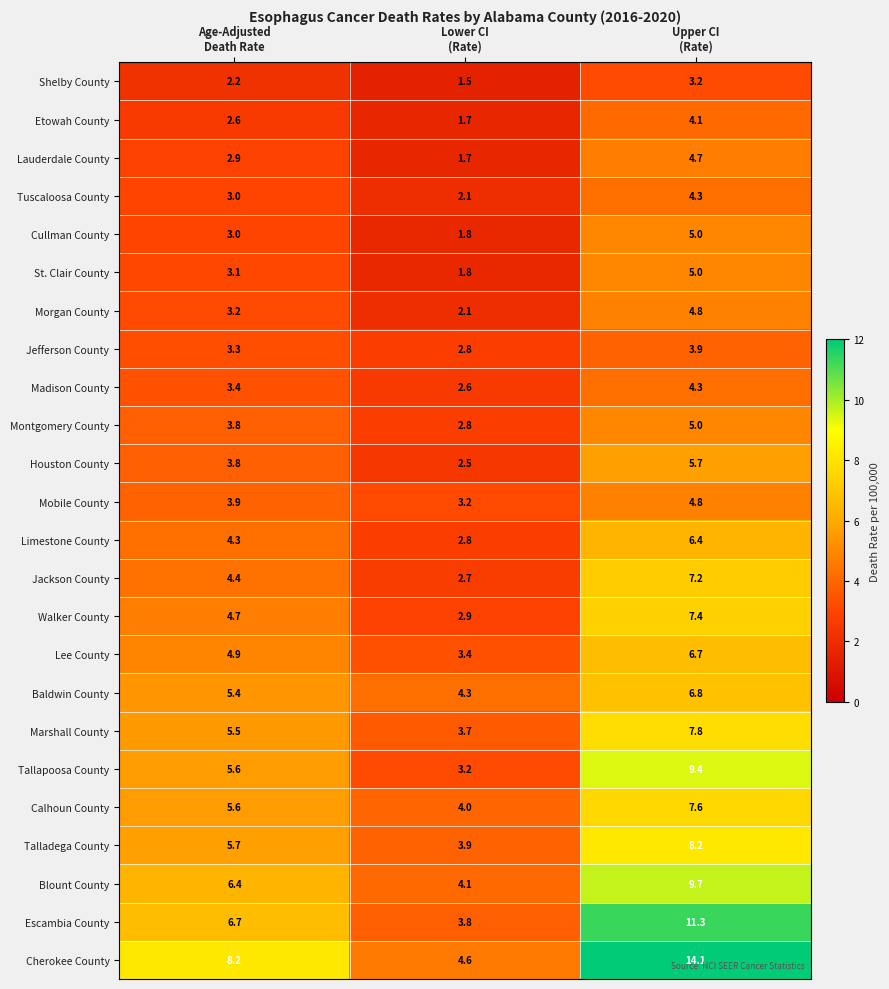

What is the difference between the second highest and minimum values in the Shelby County series?

0.7